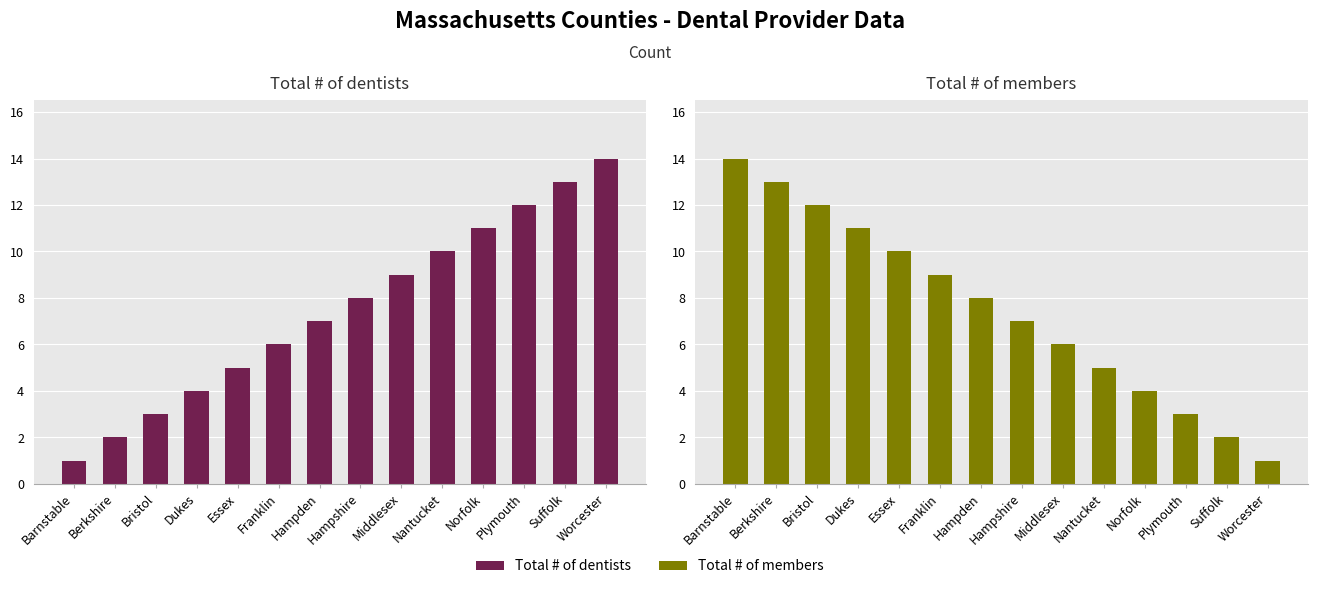

At Worcester, list the series in order from smallest to largest.

Total # of members, Total # of dentists